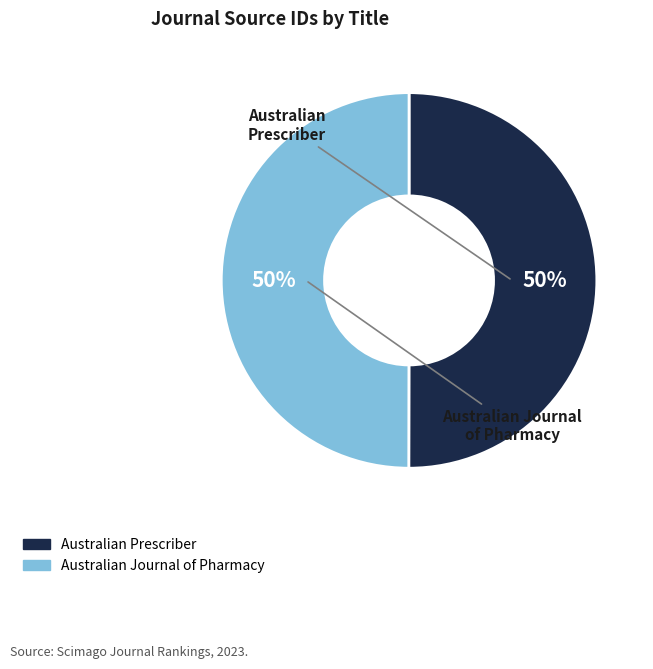

To the nearest percent, what is the average slice percentage?

50%